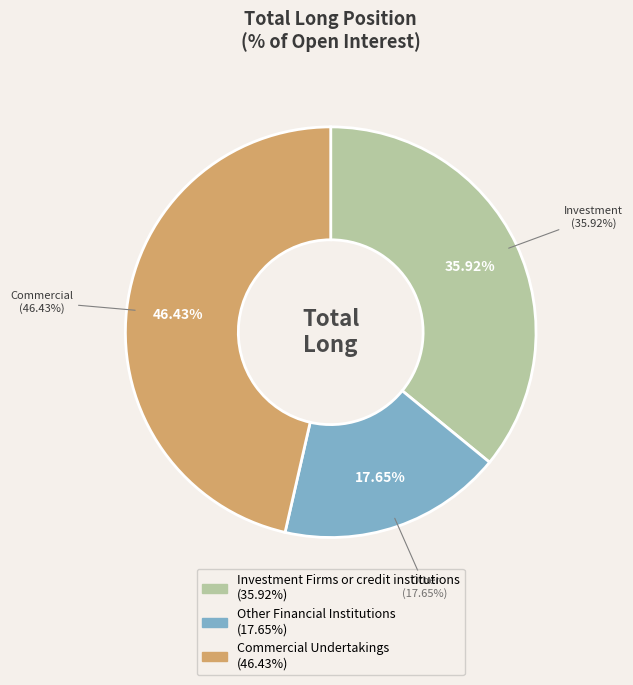

What is the largest slice in the pie chart?

Commercial Undertakings